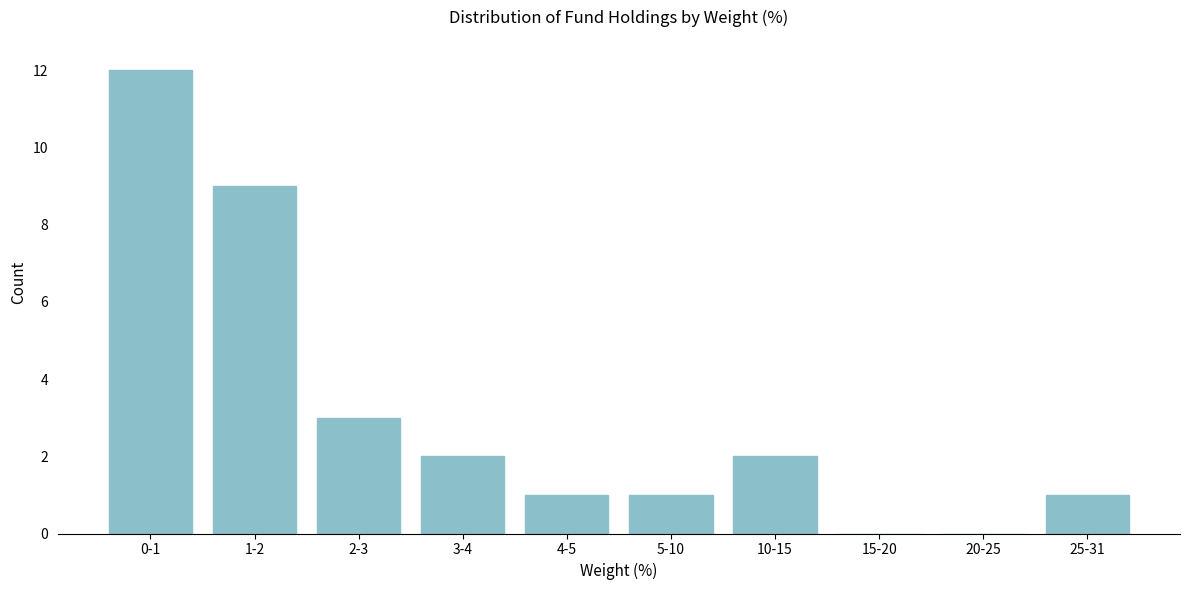

Reading left to right, extract all data points from this chart.

0-1=12	1-2=9	2-3=3	3-4=2	4-5=1	5-10=1	10-15=2	15-20=0	20-25=0	25-31=1